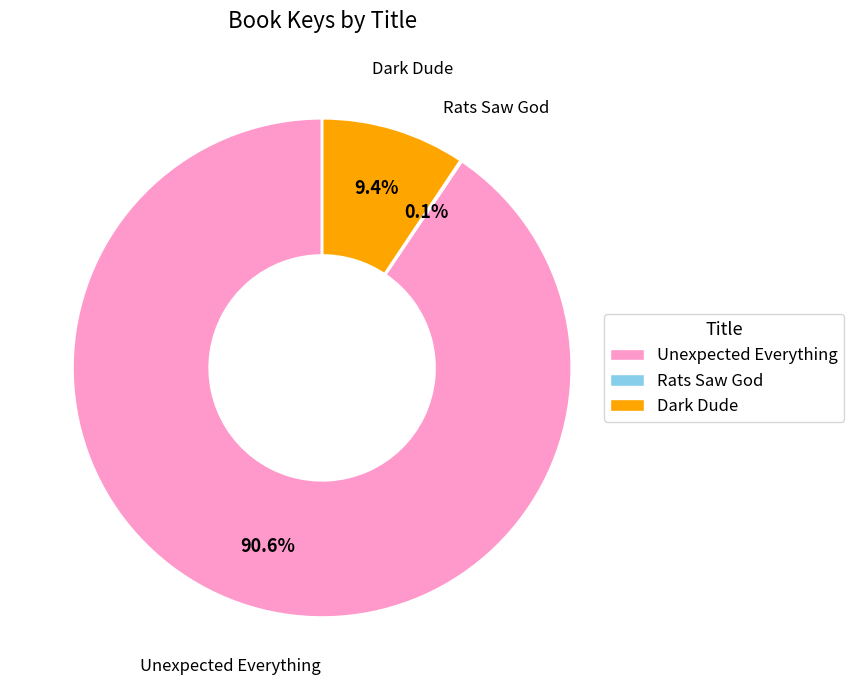

To the nearest percent, what is the combined percentage of Unexpected Everything and Dark Dude?

100%